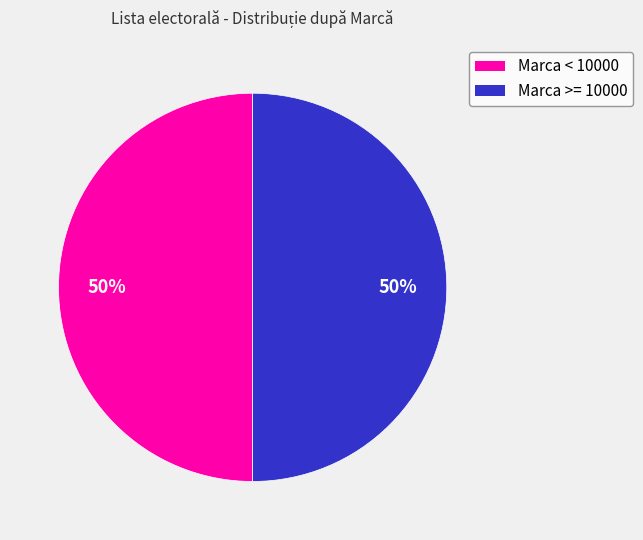

To the nearest percent, what is the average slice percentage?

50%